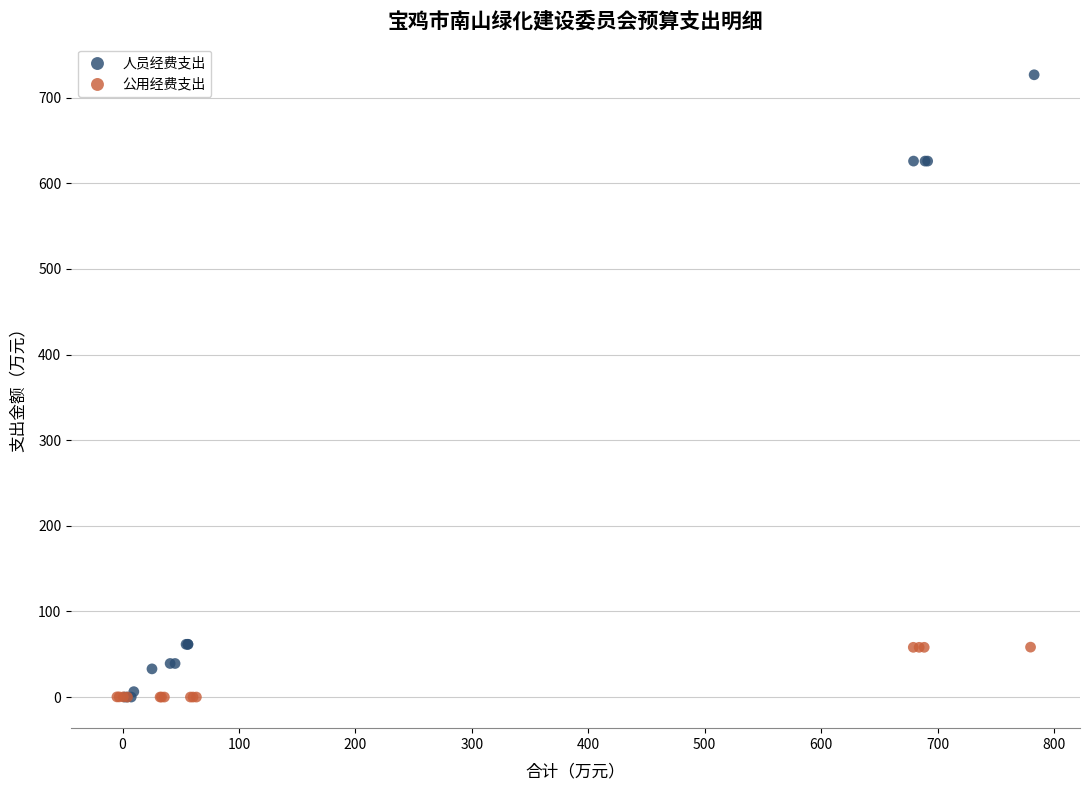

Which series reaches the maximum Y coordinate?

人员经费支出